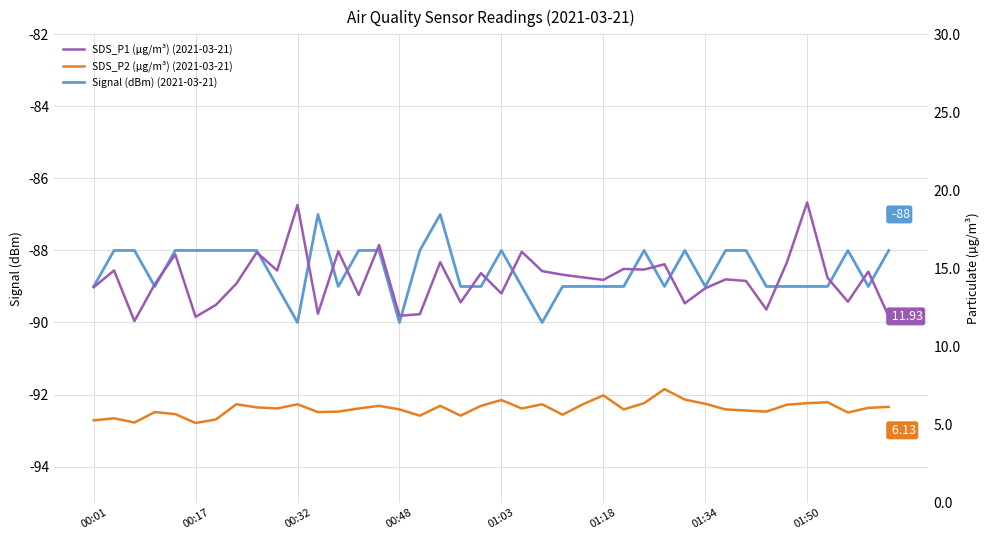

True or false: SDS_P1 (µg/m³) (2021-03-21) and Signal (dBm) (2021-03-21) intersect in this chart.

False